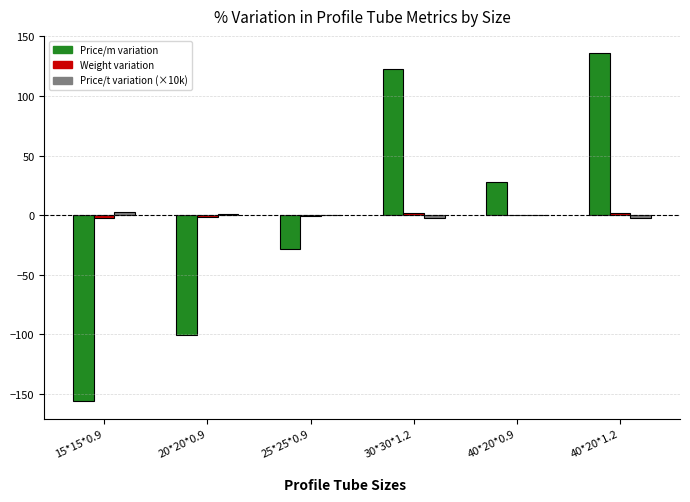

How many positive values does the Price/m variation series have?

3